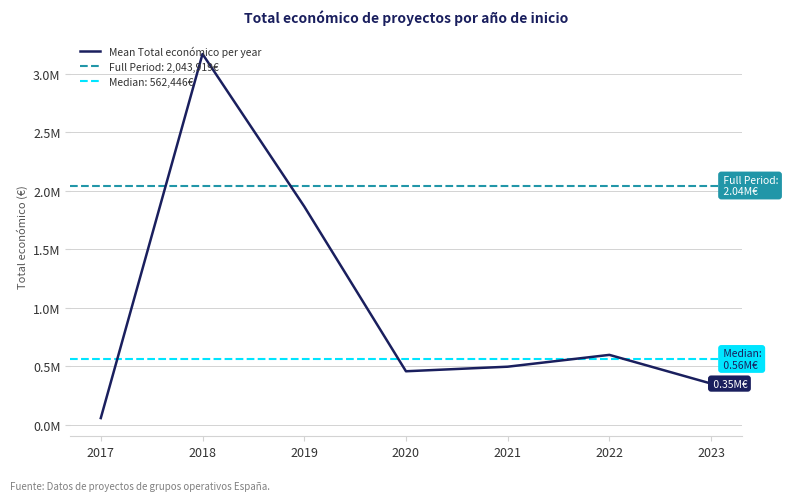

How many categories are shown in the chart?

7